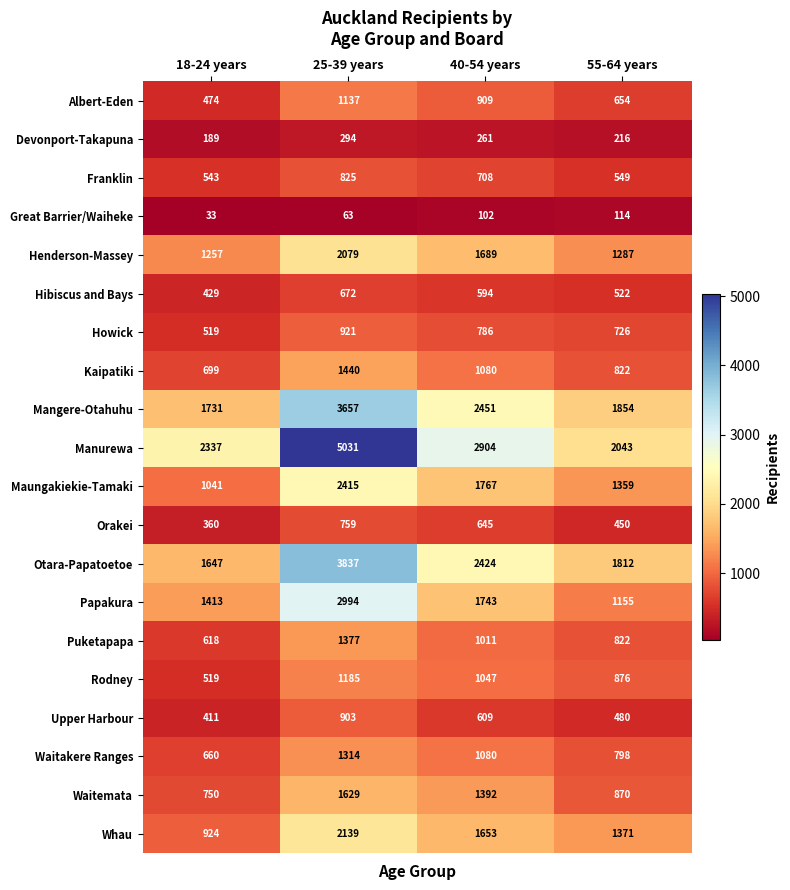

Read the Waitakere Ranges value at 18-24 years.

660